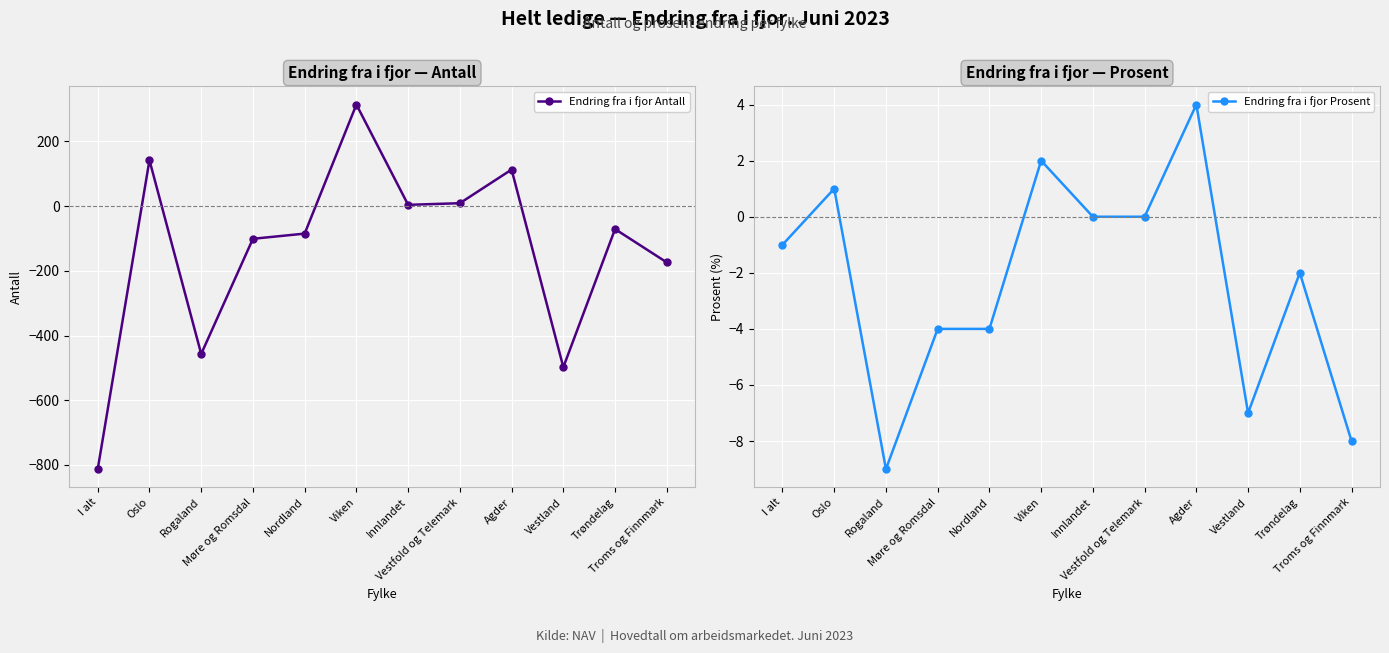

Where does the Endring fra i fjor Antall series first go above -71?

Oslo